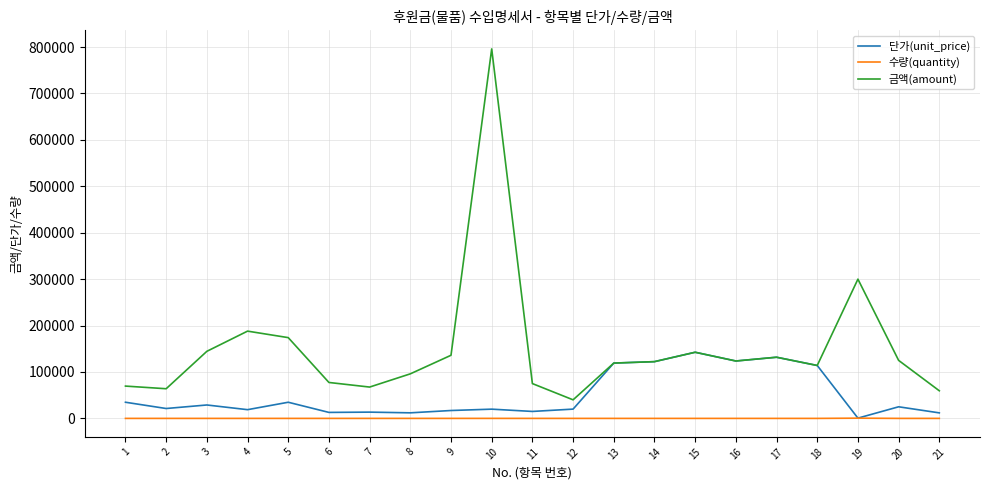

What is the difference between the maximum and minimum values in the 단가(unit_price) series?

141900